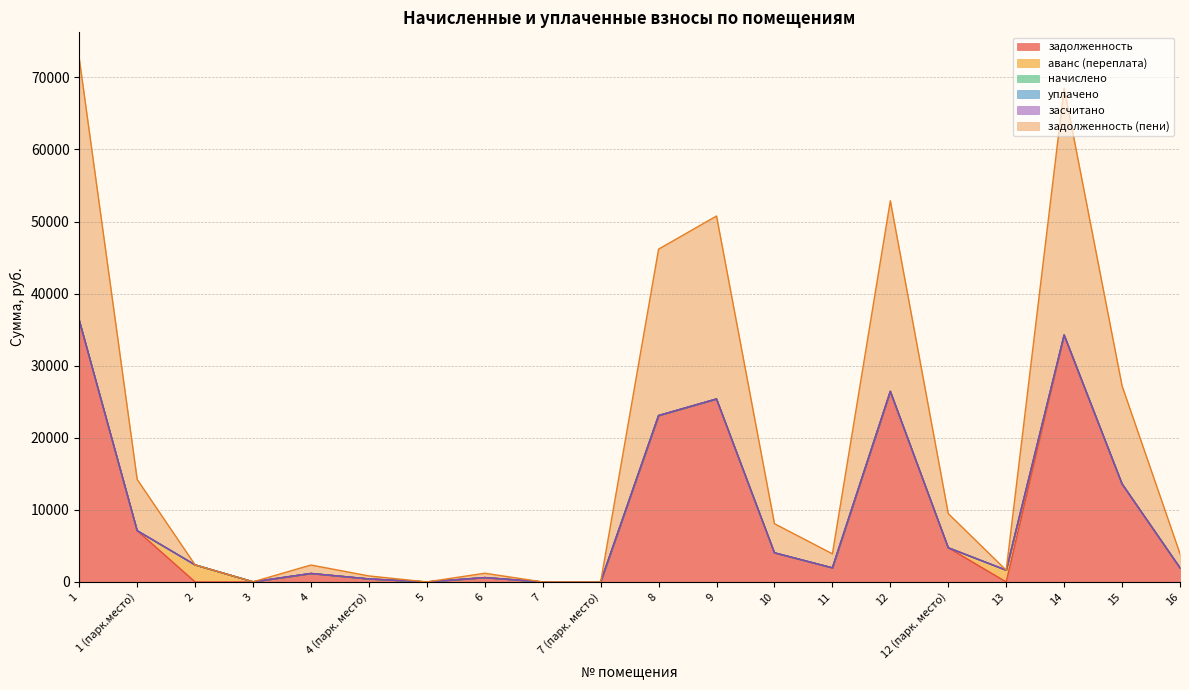

What is the difference between the maximum and minimum values in the задолженность series?

36310.7